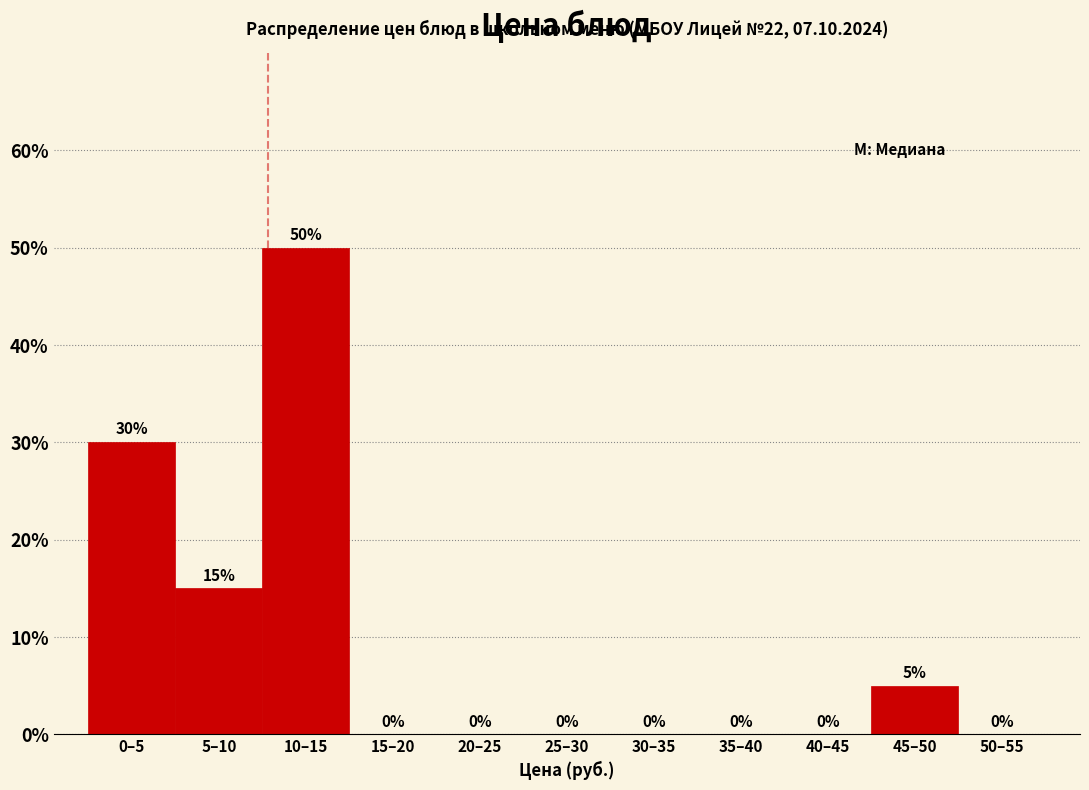

Reading left to right, what are all the values shown in this chart?

0–5=30	5–10=15	10–15=50	15–20=0	20–25=0	25–30=0	30–35=0	35–40=0	40–45=0	45–50=5	50–55=0